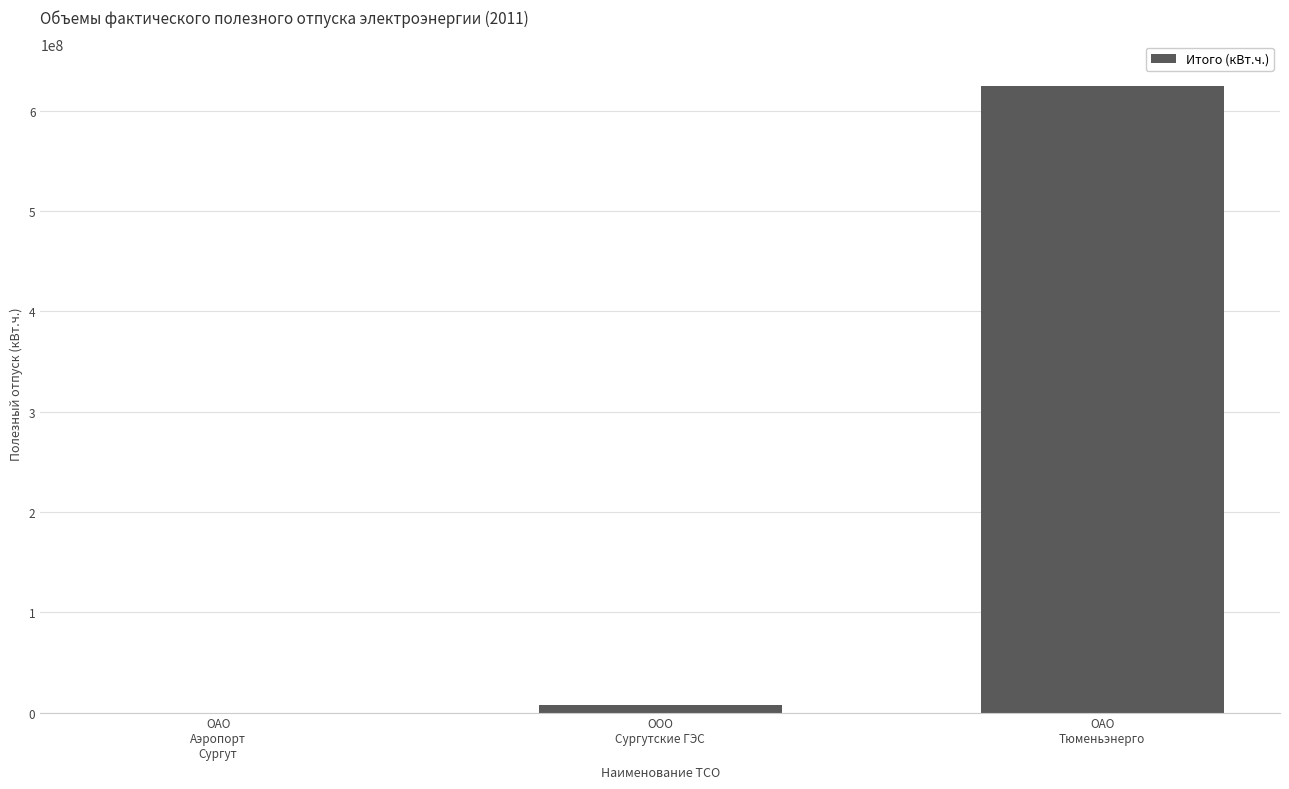

Where is the data nearest to the value 312421339?

ООО
Сургутские ГЭС